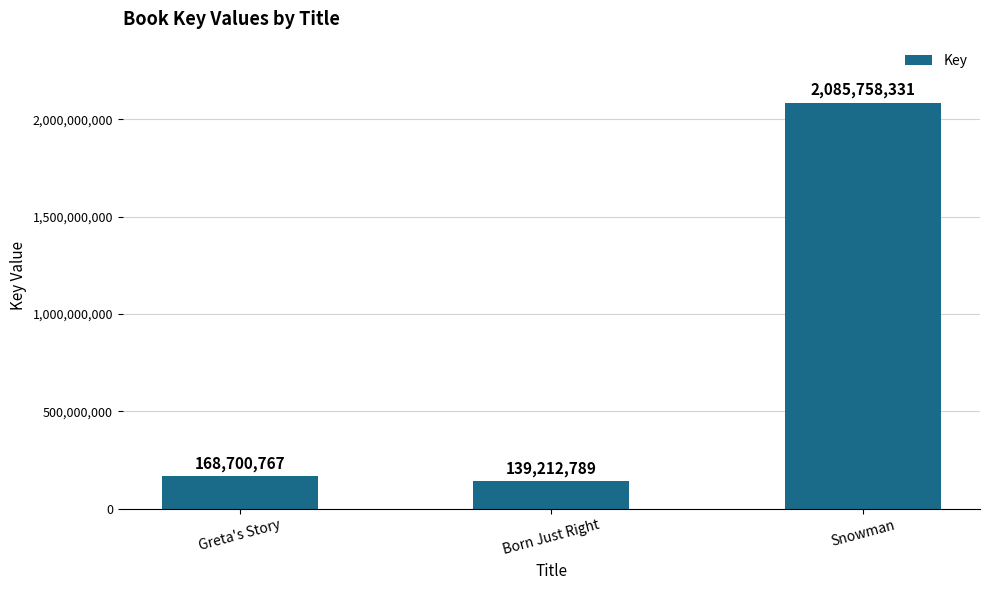

Rank the categories by value from highest to lowest.

Snowman, Greta's Story, Born Just Right